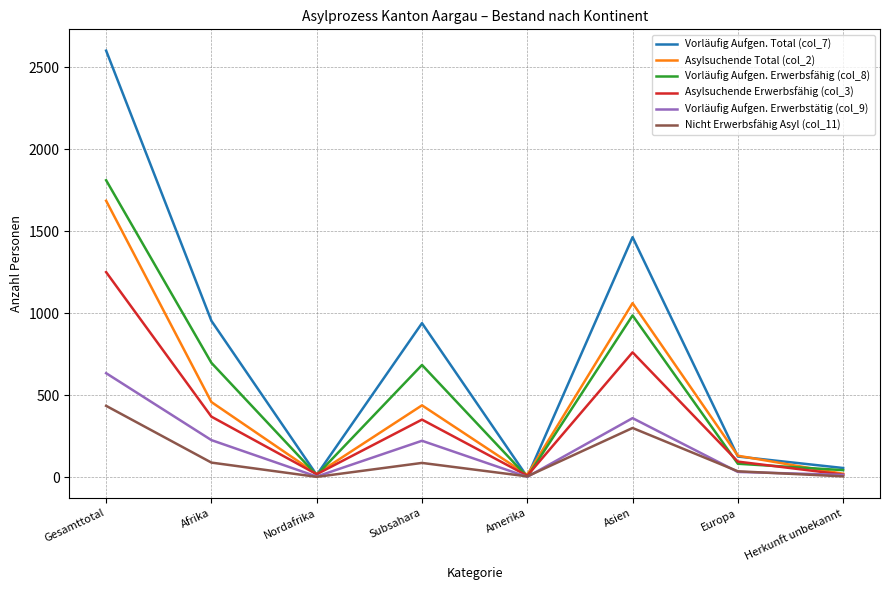

What is the sum of all Vorläufig Aufgen. Erwerbstätig (col_9) values?

1494